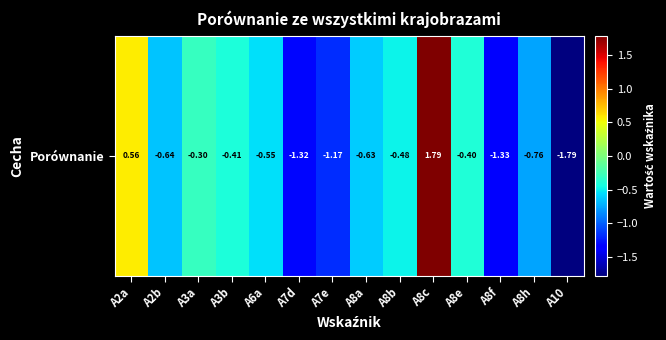

What is the maximum value shown in the chart?

1.8